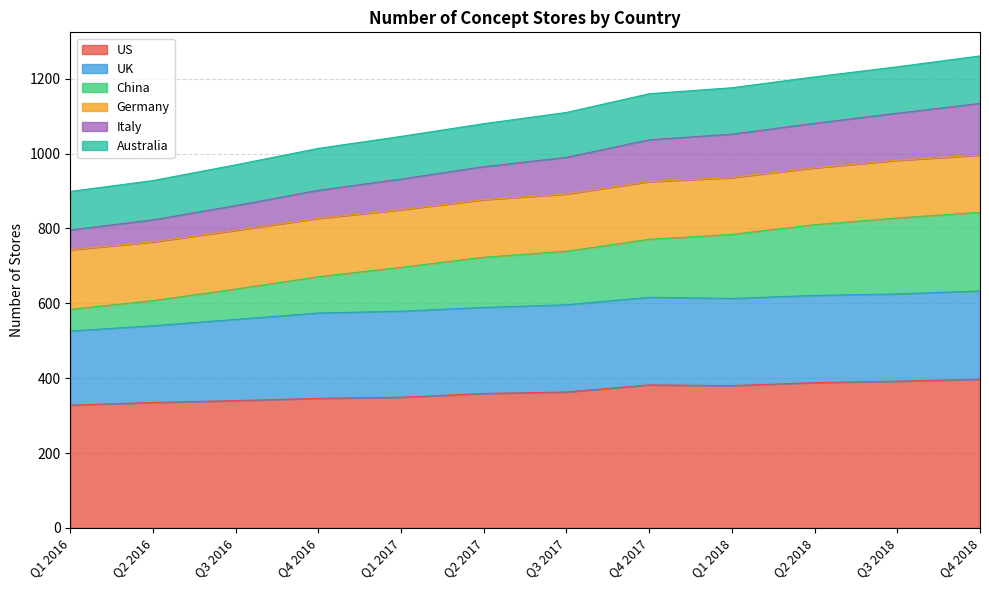

The US series shows 346 at Q4 2016. True or false?

True